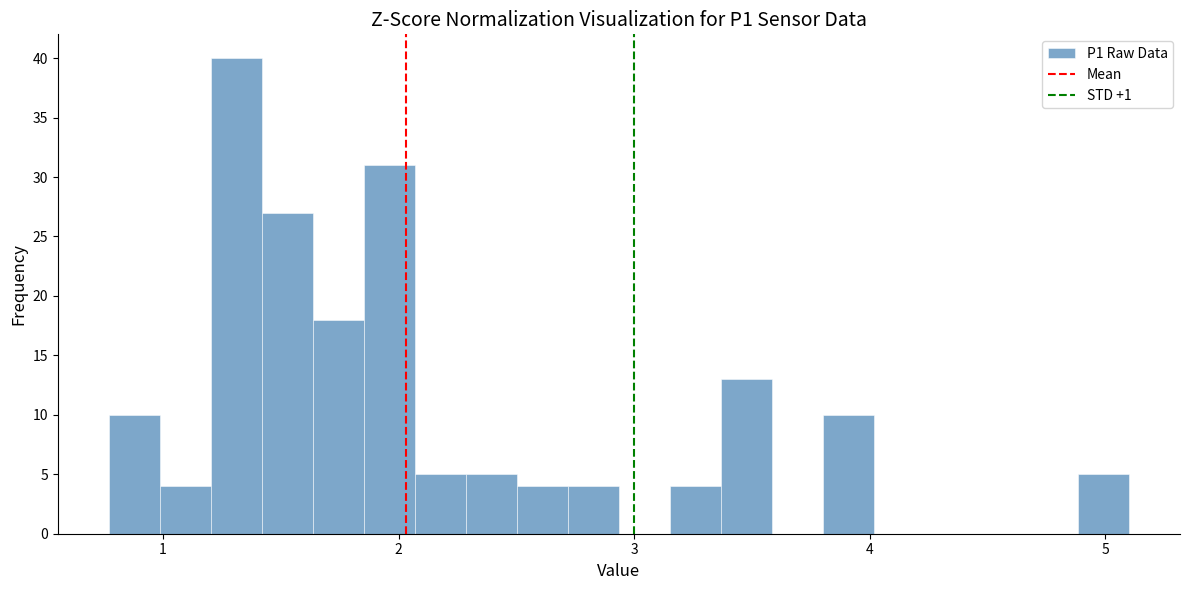

Around what value on the x-axis is the tallest bar? Give the approximate position of its centre, as read against the axis.

1.3